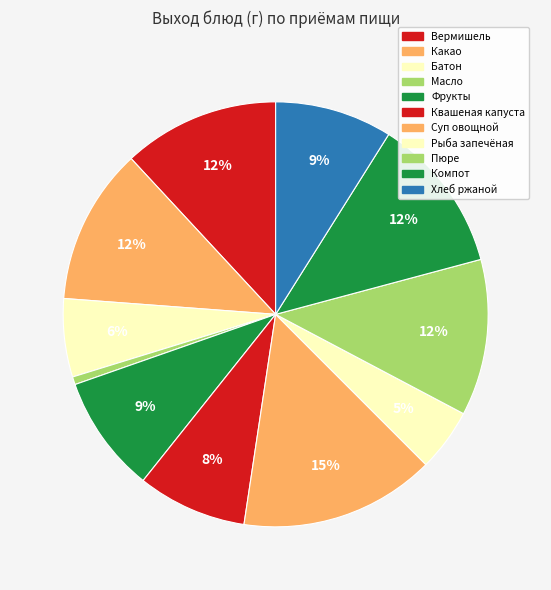

Count the number of slices in the pie.

11